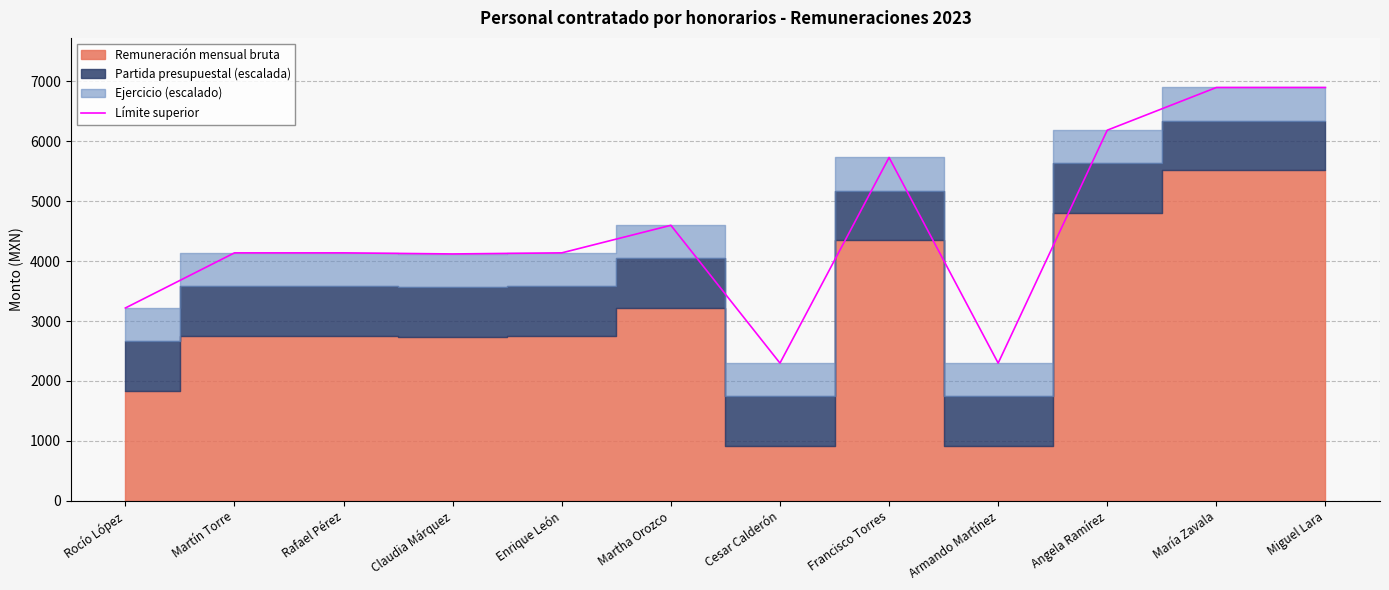

What is the lowest value of the Límite superior series?

2298.3